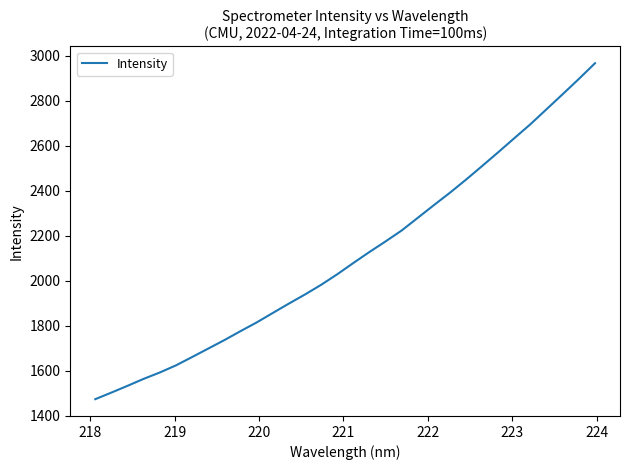

What is the maximum value shown in the chart?

2967.6